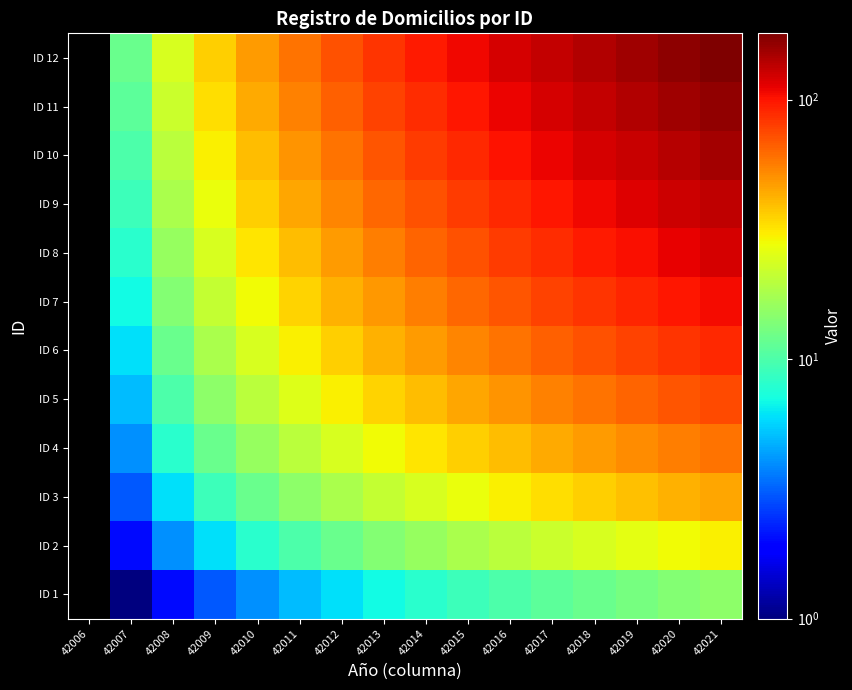

At which category does the chart reach its minimum across all series?

42006